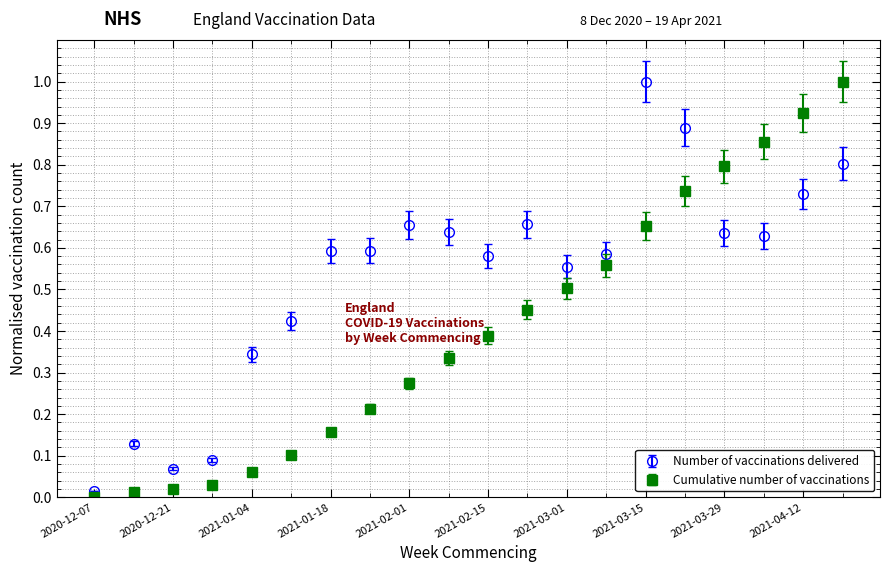

True or false: Cumulative number of vaccinations has more than 2 interior local peaks.

False